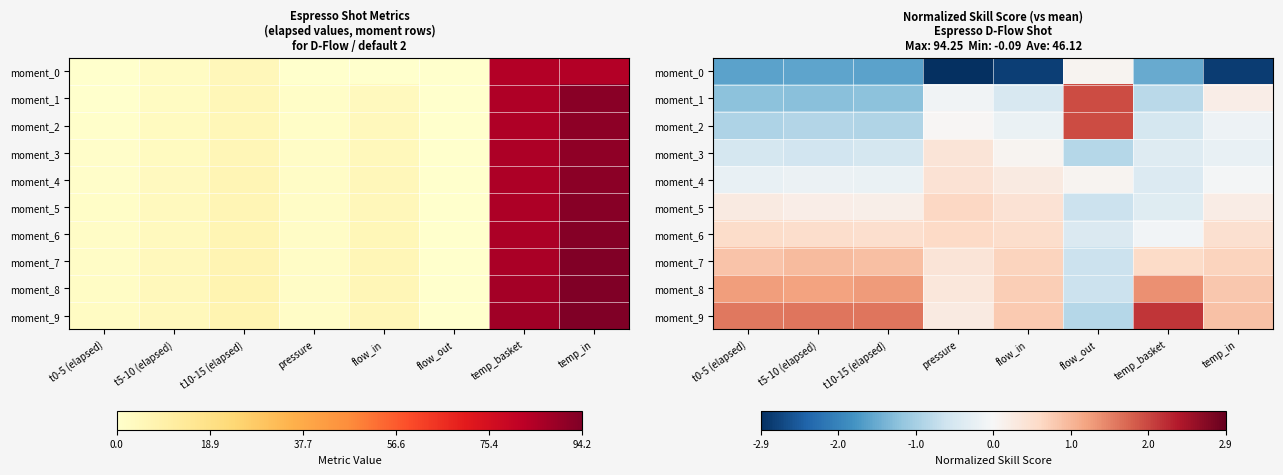

How many values in the moment_9 series exceed 1?

4